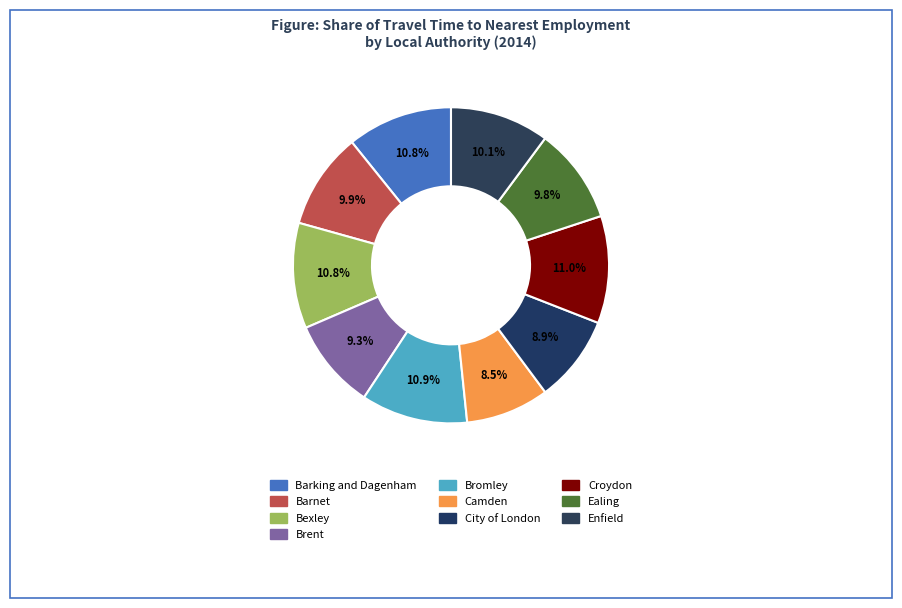

What is the largest slice in the pie chart?

Croydon